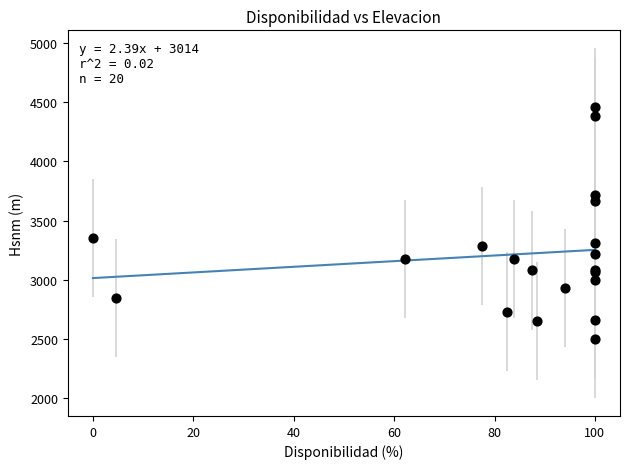

What Y value in the scatter plot is closest to 3478?

3351